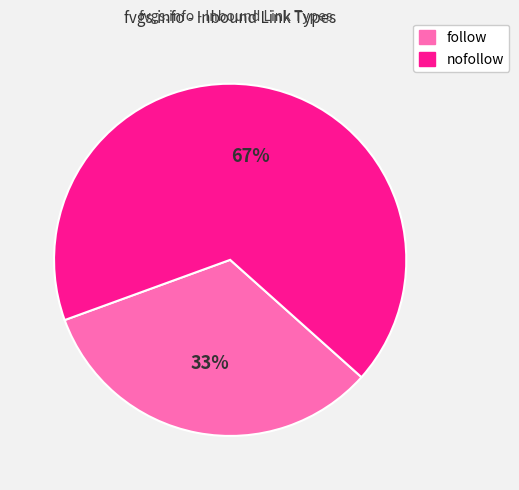

Does any single category account for the majority?

Yes